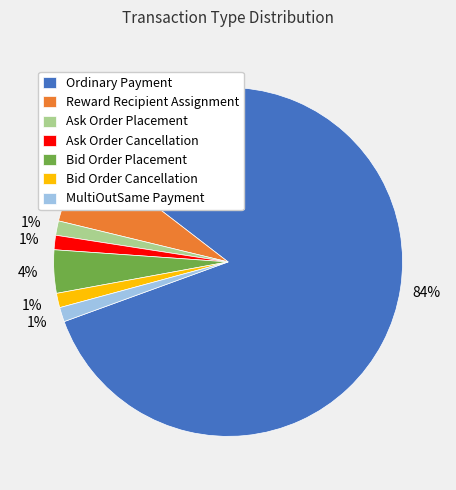

To the nearest percent, what is the average slice percentage?

14%